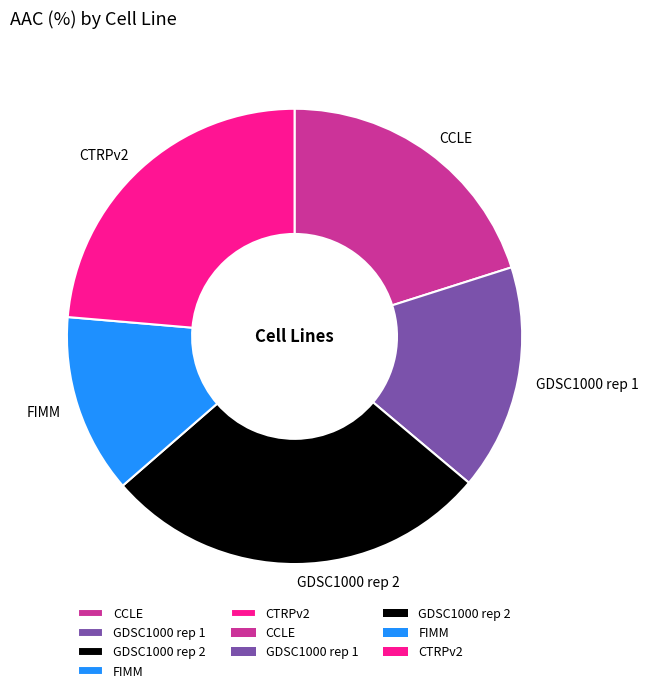

Is the sum of CCLE and CTRPv2 greater than half?

No